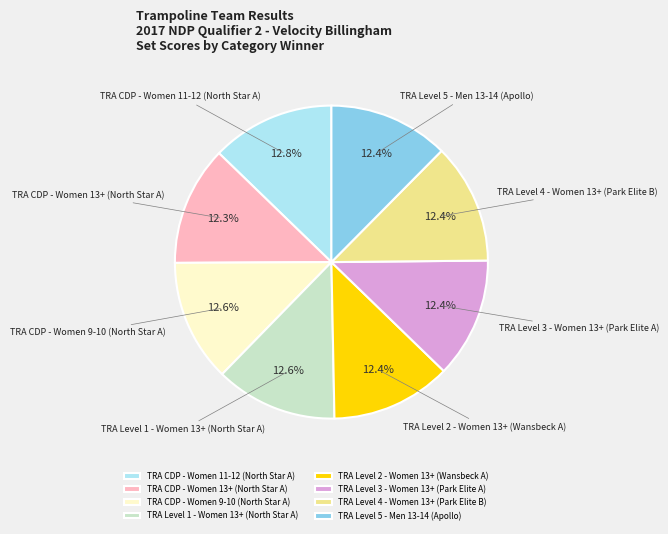

What portion of the pie excludes TRA Level 2 - Women 13+ (Wansbeck A)?

87.6%